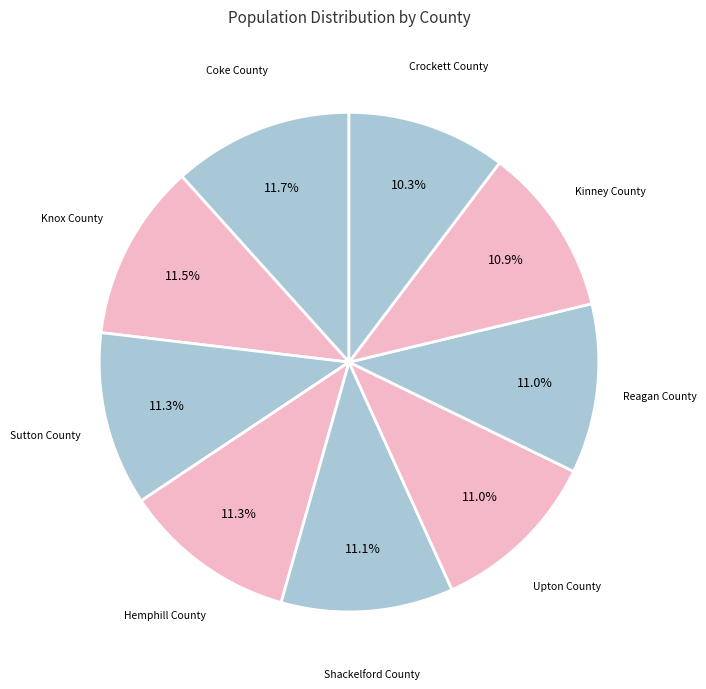

Which category has the smallest portion of the pie?

Crockett County